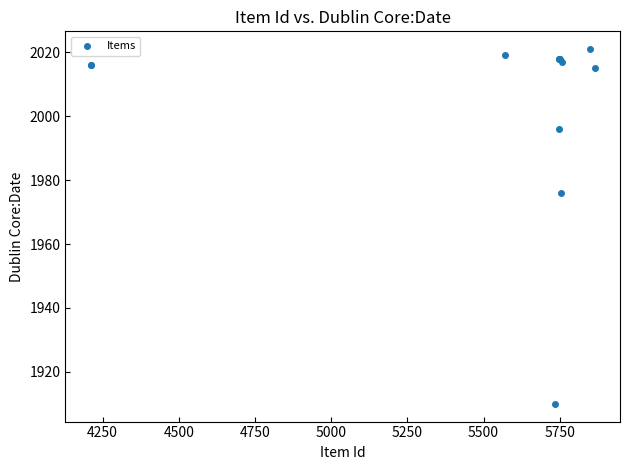

What Y value in the scatter plot is closest to 1965?

1976